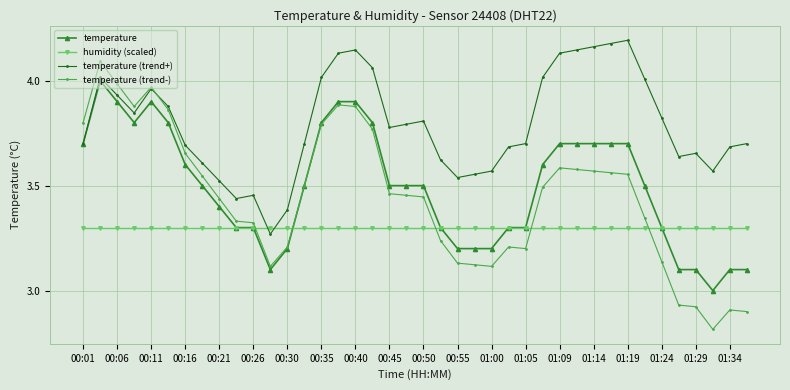

What is the difference between the maximum and minimum values in the temperature series?

1.0